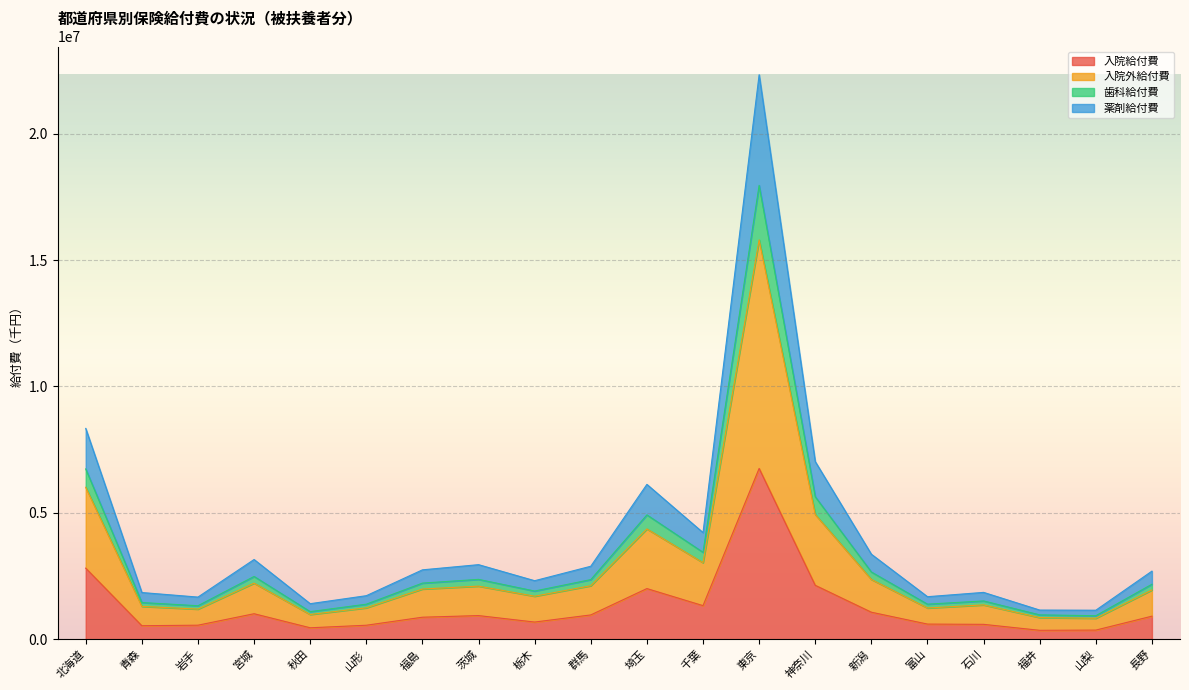

What is the spread (max minus min) of values at 北海道?

5526624.6